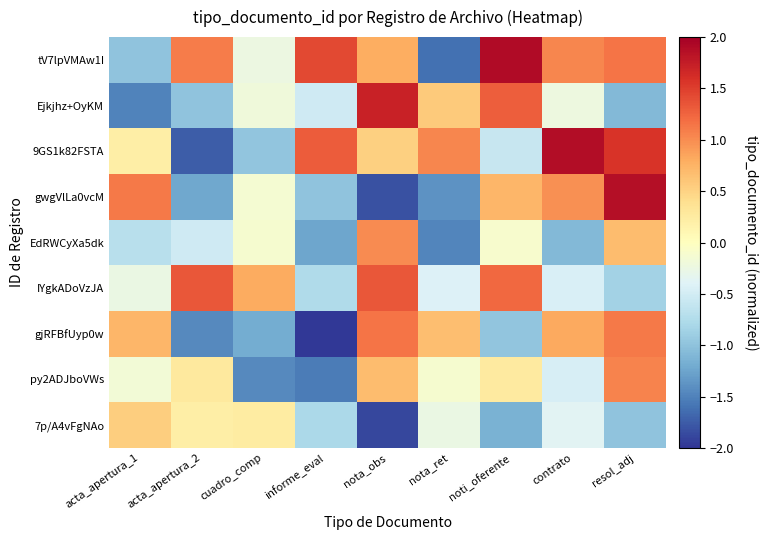

Reading right to left, list all the values displayed in this chart.

tV7lpVMAw1I: resol_adj=1.1	contrato=1.0	noti_oferente=1.9	nota_ret=-1.6	nota_obs=0.8	informe_eval=1.4	cuadro_comp=-0.2	acta_apertura_2=1.1	acta_apertura_1=-1.0
Ejkjhz+OyKM: resol_adj=-1.1	contrato=-0.2	noti_oferente=1.3	nota_ret=0.6	nota_obs=1.7	informe_eval=-0.5	cuadro_comp=-0.2	acta_apertura_2=-1.0	acta_apertura_1=-1.5
9GS1k82FSTA: resol_adj=1.6	contrato=1.9	noti_oferente=-0.6	nota_ret=1.0	nota_obs=0.5	informe_eval=1.3	cuadro_comp=-1.0	acta_apertura_2=-1.7	acta_apertura_1=0.2
gwgVlLa0vcM: resol_adj=1.9	contrato=1.0	noti_oferente=0.7	nota_ret=-1.4	nota_obs=-1.8	informe_eval=-1.0	cuadro_comp=-0.1	acta_apertura_2=-1.2	acta_apertura_1=1.1
EdRWCyXa5dk: resol_adj=0.7	contrato=-1.1	noti_oferente=-0.1	nota_ret=-1.5	nota_obs=1.0	informe_eval=-1.2	cuadro_comp=-0.1	acta_apertura_2=-0.5	acta_apertura_1=-0.7
IYgkADoVzJA: resol_adj=-0.8	contrato=-0.5	noti_oferente=1.2	nota_ret=-0.4	nota_obs=1.3	informe_eval=-0.8	cuadro_comp=0.8	acta_apertura_2=1.3	acta_apertura_1=-0.3
gjRFBfUyp0w: resol_adj=1.1	contrato=0.8	noti_oferente=-1.0	nota_ret=0.7	nota_obs=1.1	informe_eval=-2.0	cuadro_comp=-1.2	acta_apertura_2=-1.4	acta_apertura_1=0.7
py2ADJboVWs: resol_adj=1.1	contrato=-0.5	noti_oferente=0.3	nota_ret=-0.1	nota_obs=0.7	informe_eval=-1.5	cuadro_comp=-1.4	acta_apertura_2=0.3	acta_apertura_1=-0.2
7p/A4vFgNAo: resol_adj=-1.0	contrato=-0.4	noti_oferente=-1.1	nota_ret=-0.3	nota_obs=-1.9	informe_eval=-0.8	cuadro_comp=0.2	acta_apertura_2=0.2	acta_apertura_1=0.5